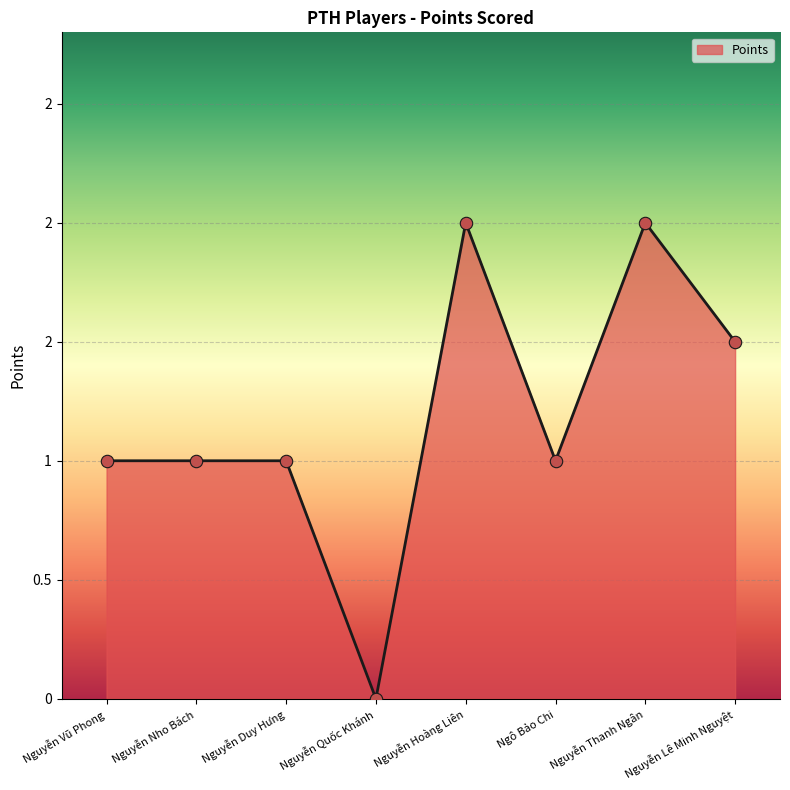

Is this an area chart (filled region under the line)?

Yes